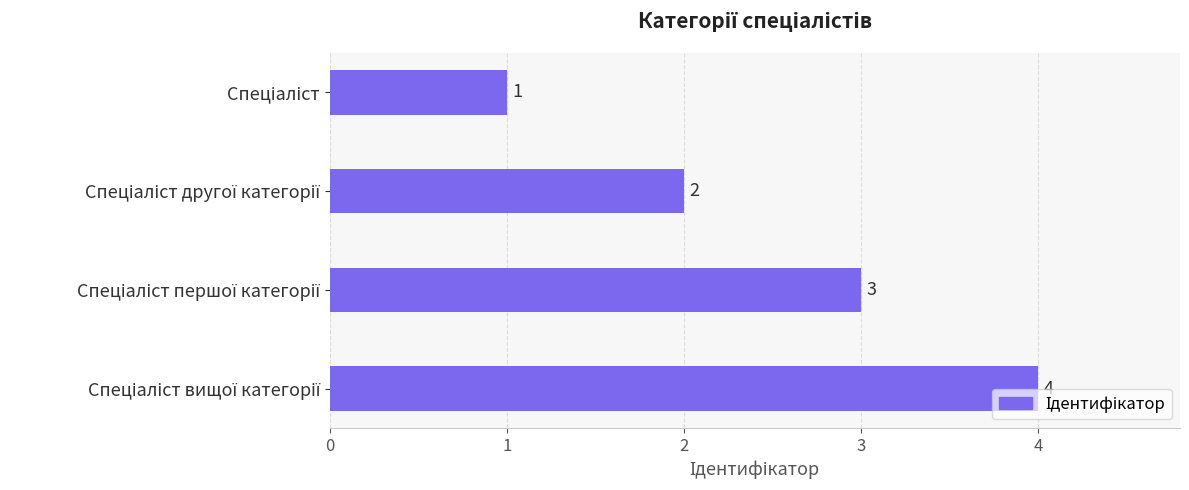

What is the sum of all values?

10